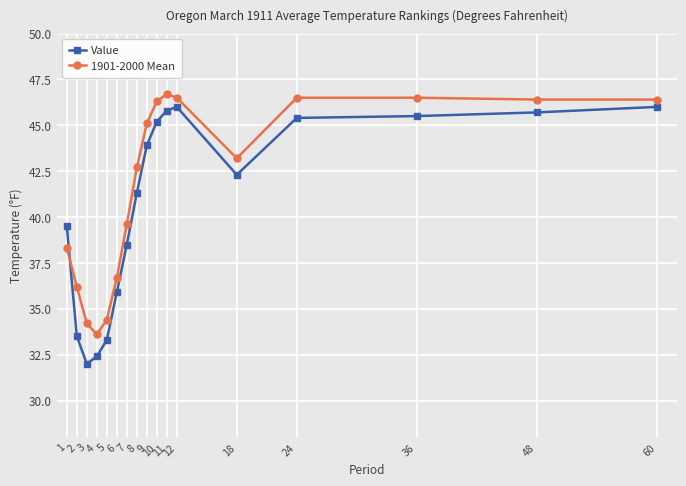

Between which two adjacent categories do Value and 1901-2000 Mean first intersect?

1 and 2